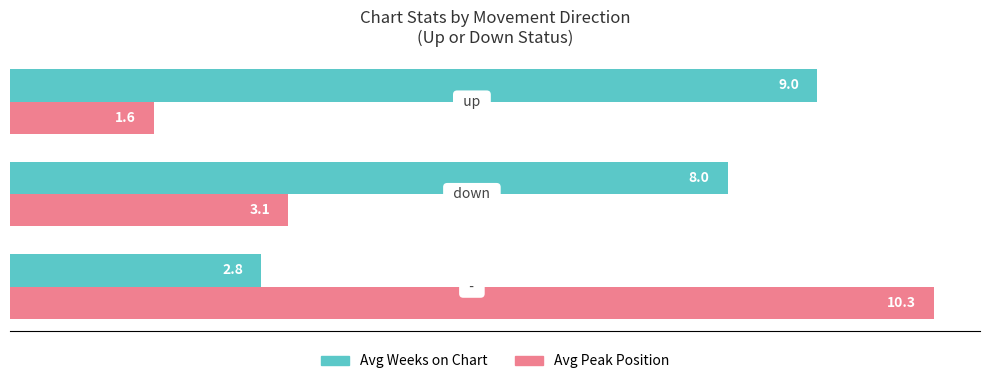

List the series in order of their overall mean, highest first.

Avg Weeks on Chart, Avg Peak Position